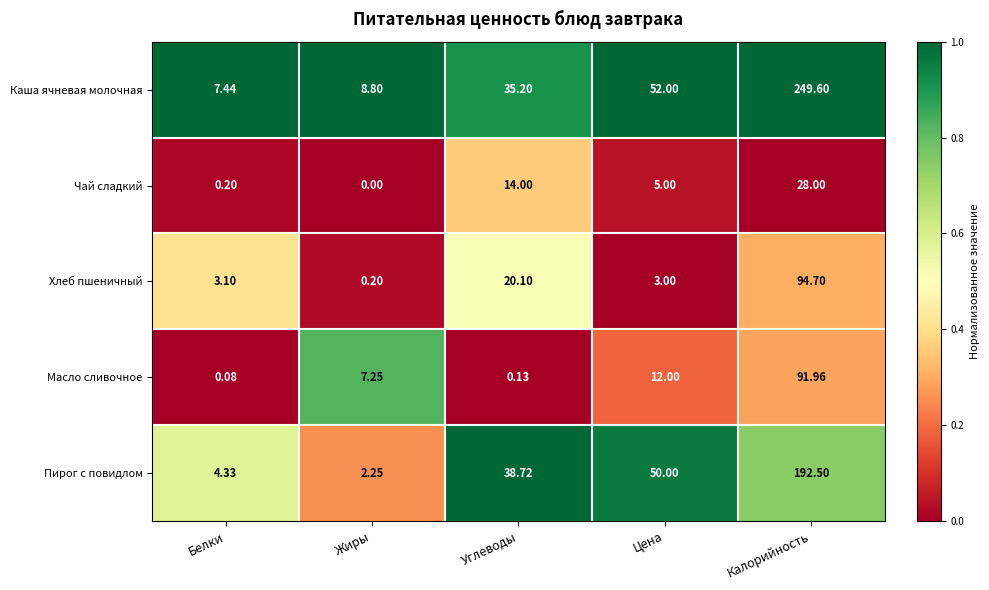

Which series has the largest total across all categories?

Каша ячневая молочная